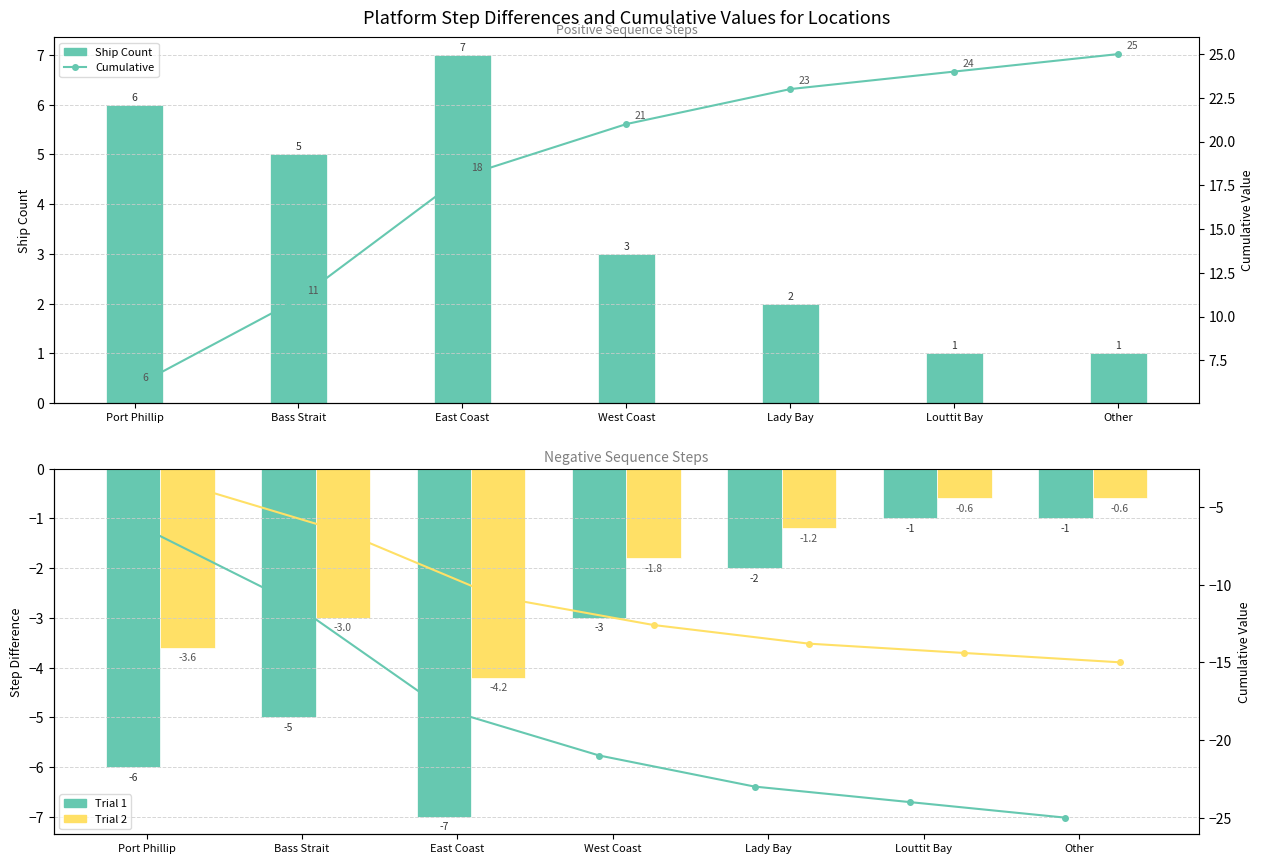

The value of Cumulative at Port Phillip is 1.9. True or false?

False